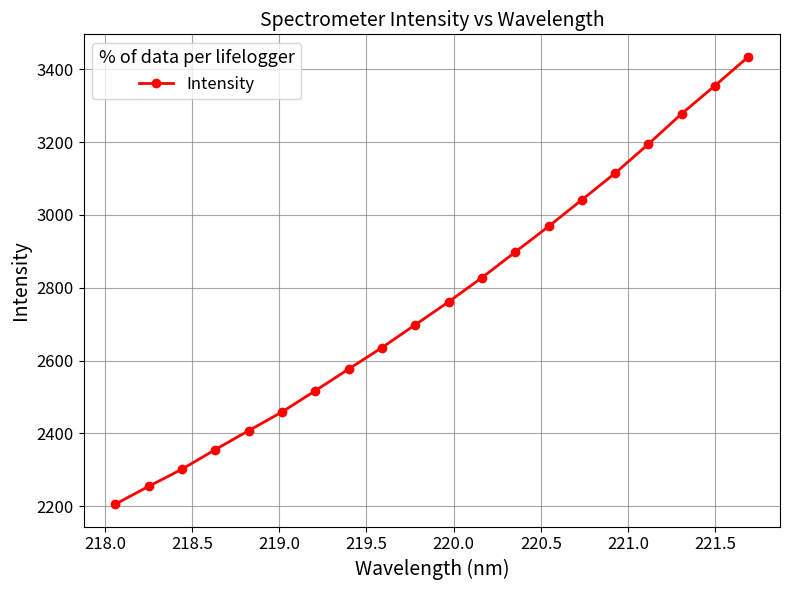

What is the difference between the maximum and minimum values?

1228.7